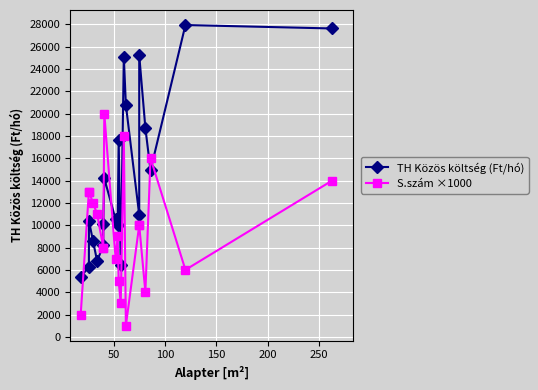

How many data points in TH Közös költség (Ft/hó) are above 10920?

9